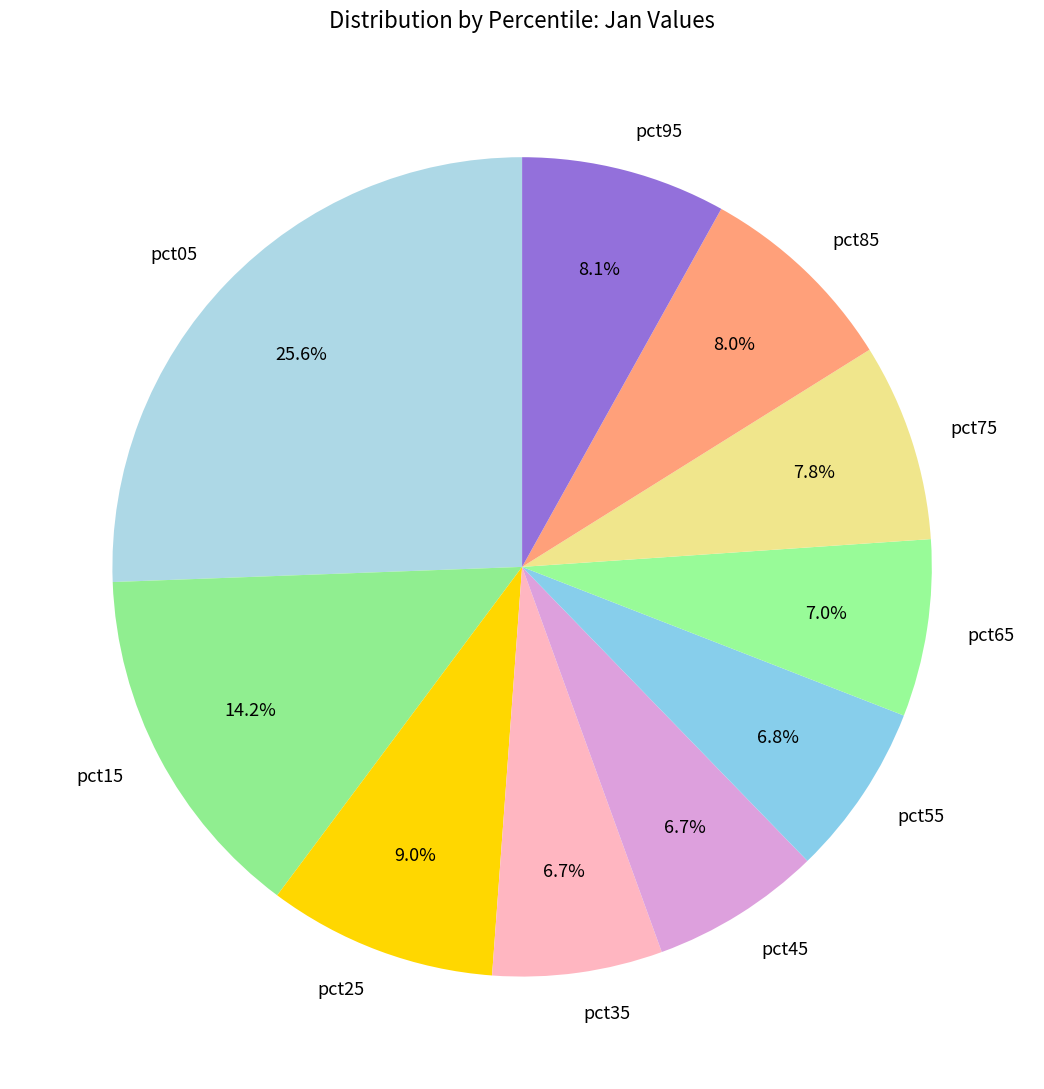

Combined, do pct35 and pct75 account for over 50%?

No